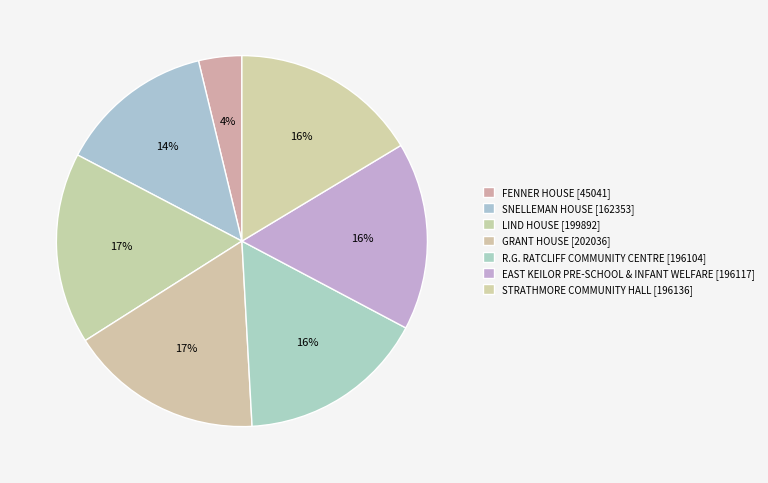

To the nearest percent, what is the combined percentage of GRANT HOUSE and R.G. RATCLIFF COMMUNITY CENTRE?

33%